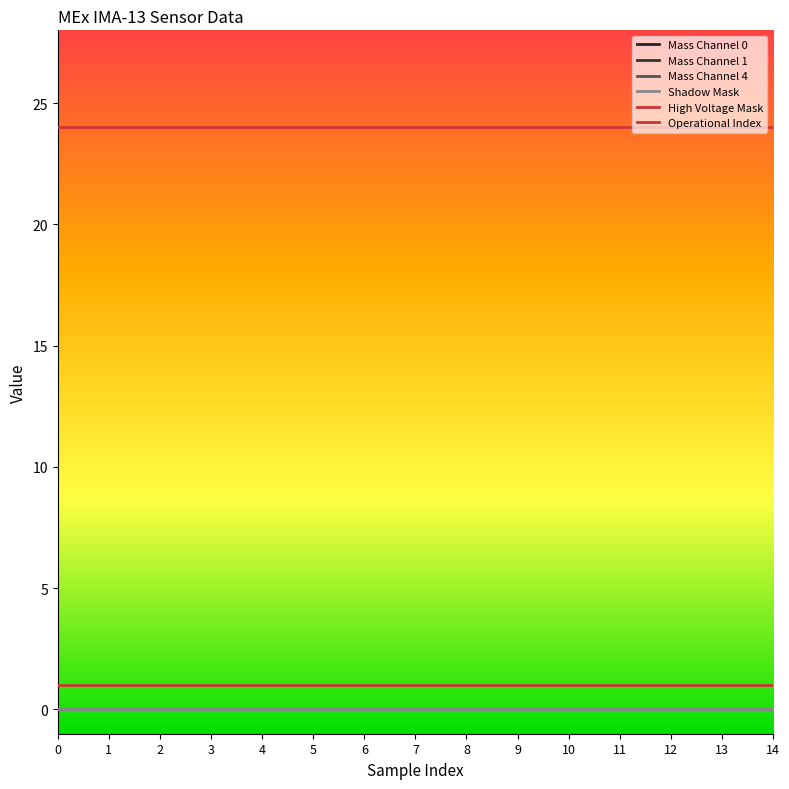

Is this an area chart (filled region under the line)?

No